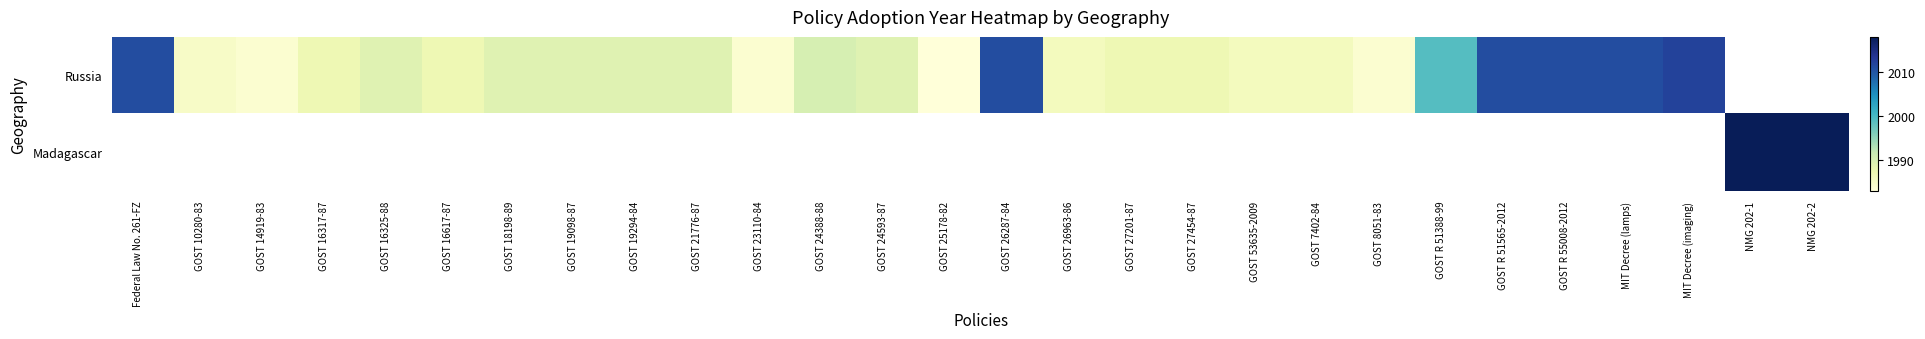

Count the number of data series in this chart.

2